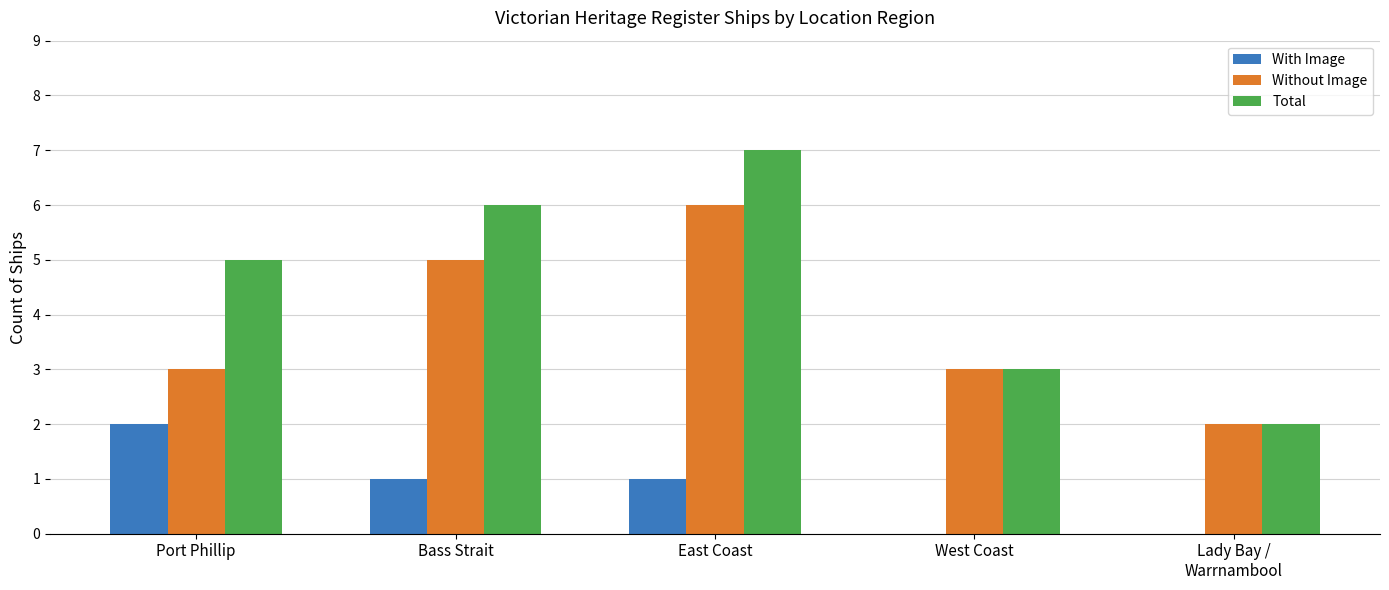

What is the total value across all series at East Coast?

14